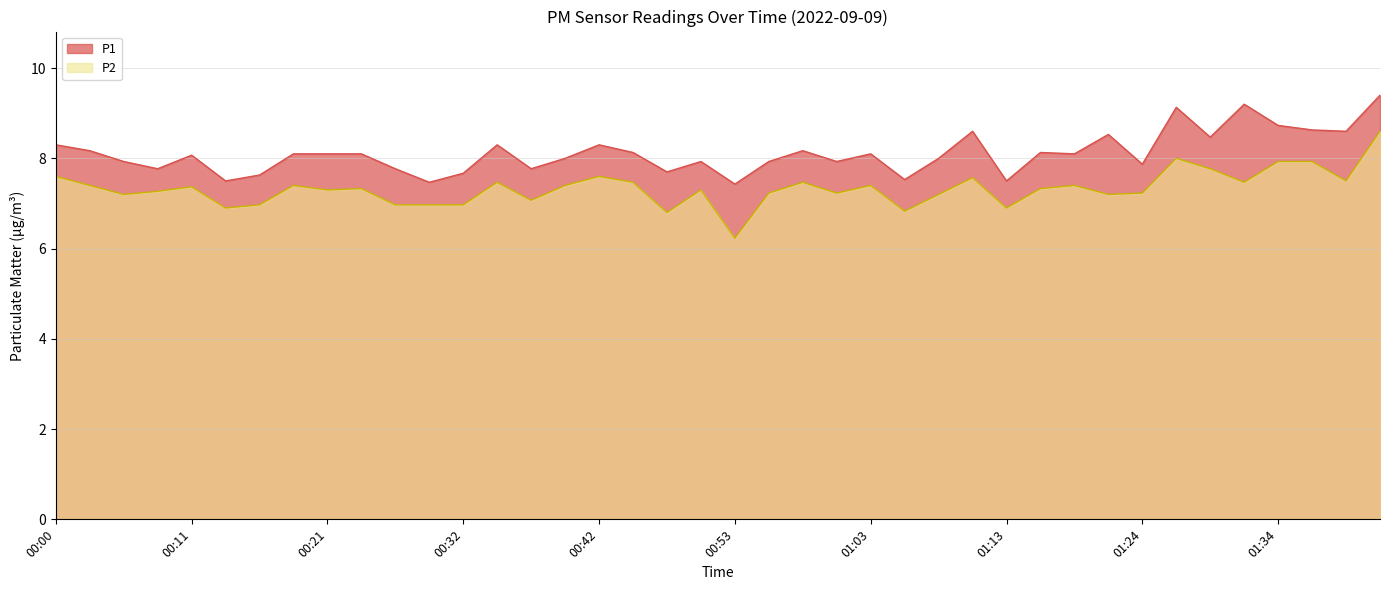

What is the difference between the highest and lowest values at 00:37?

0.7